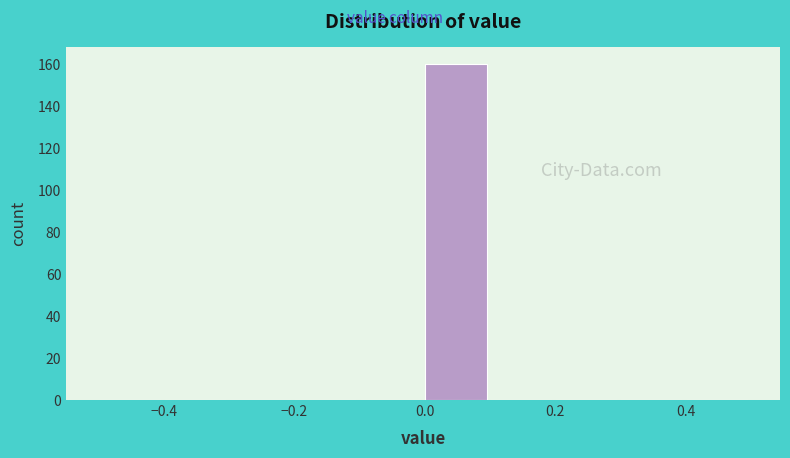

Reading left to right, transcribe this chart: for each bar, give the range it covers on the x-axis and its height. The values are not printed on the chart, so give them approximately, as read against the axis.

-0.5 to -0.4: 0
-0.4 to -0.3: 0
-0.3 to -0.2: 0
-0.2 to -0.1: 0
-0.1 to 0.0: 0
0.0 to 0.1: 160
0.1 to 0.2: 0
0.2 to 0.3: 0
0.3 to 0.4: 0
0.4 to 0.5: 0